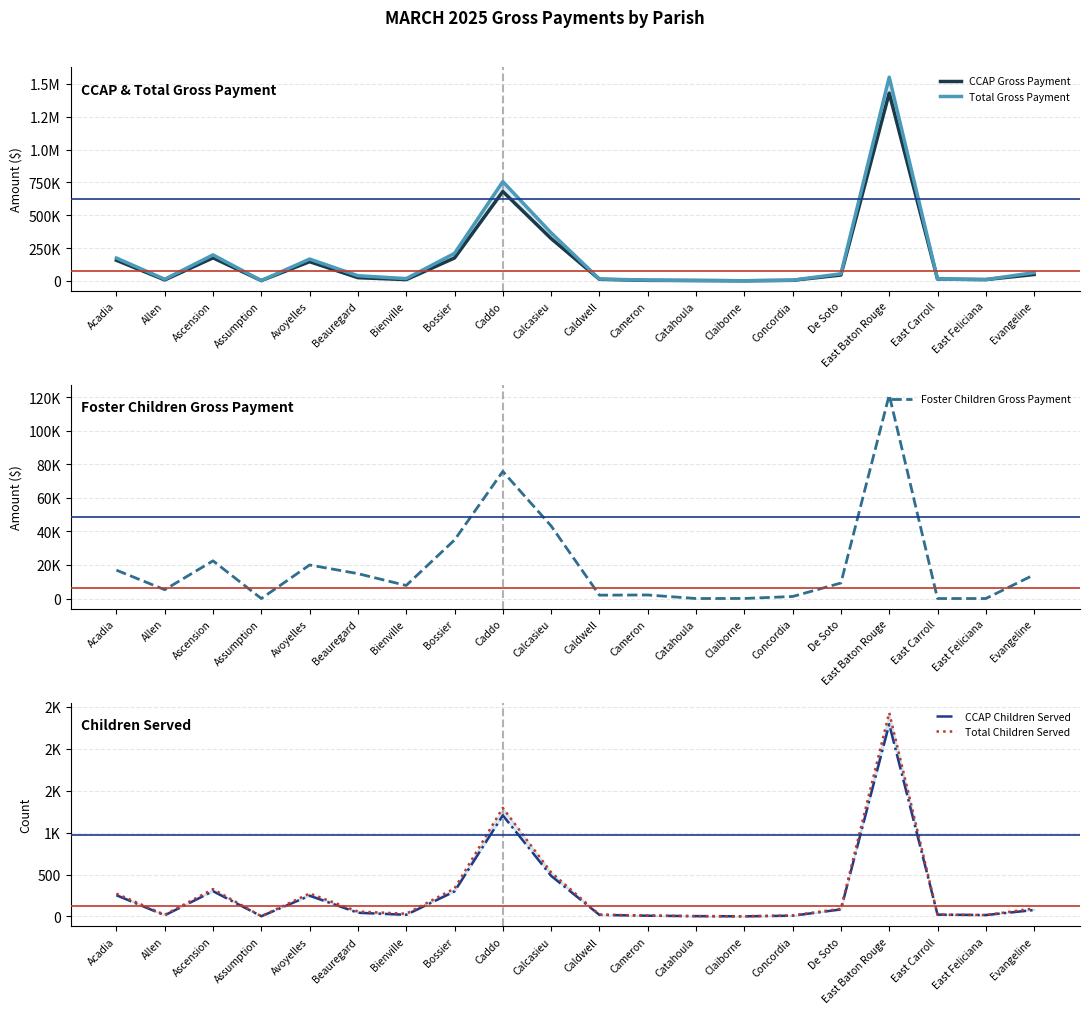

What is the total value across all series at Assumption?

4206.0